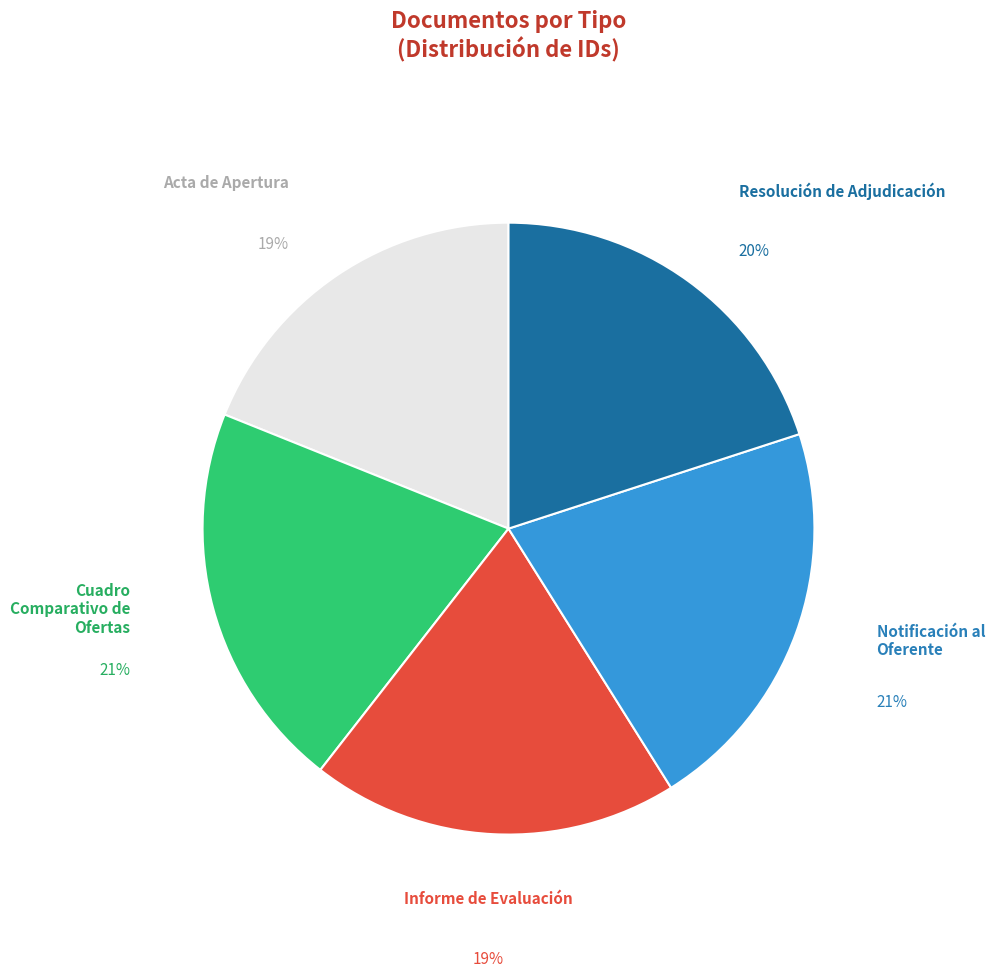

Is the sum of Notificación al Oferente and Cuadro Comparativo de Ofertas greater than half?

No